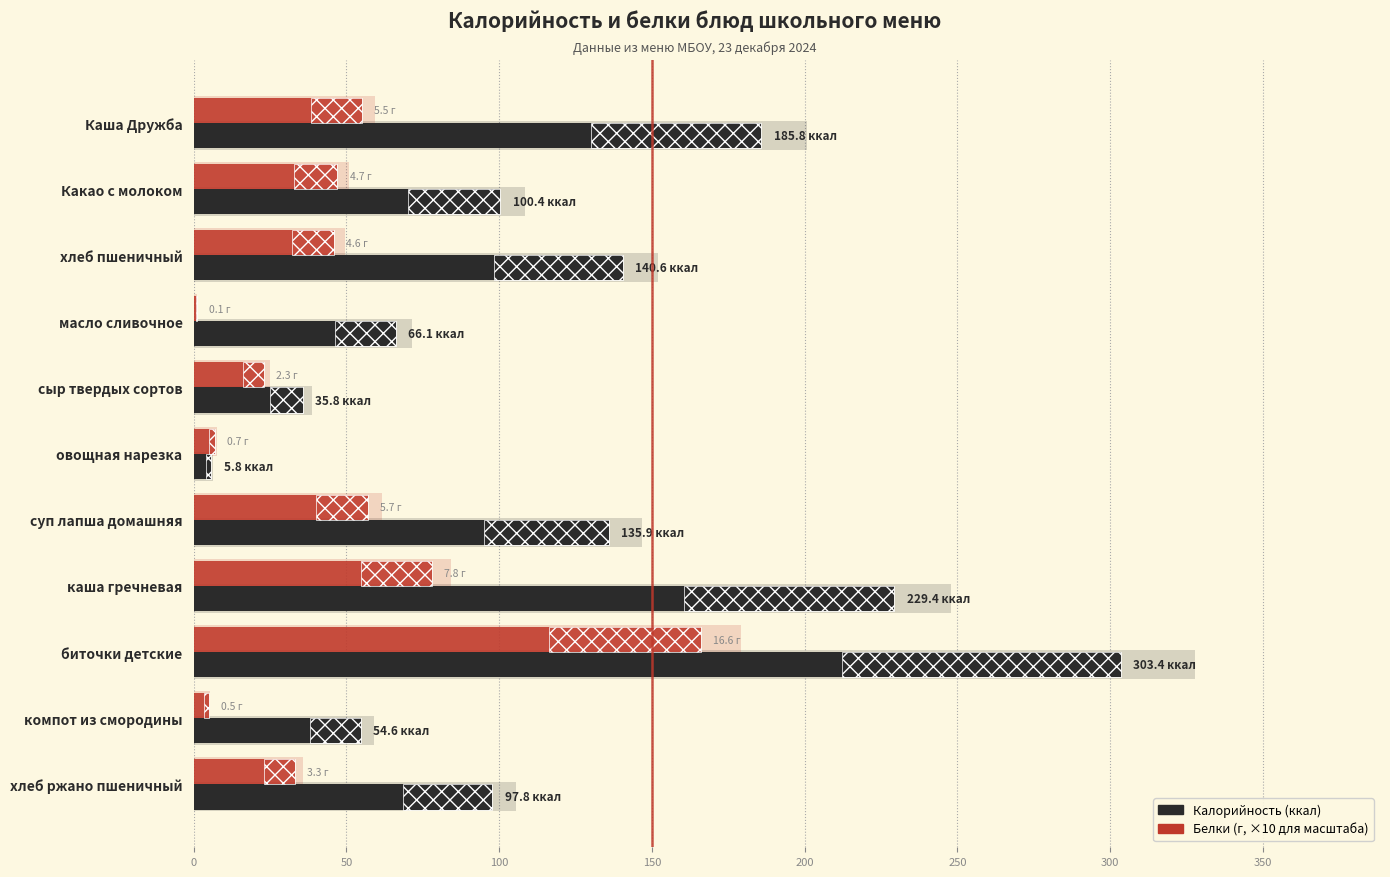

How many groups of bars are there?

11